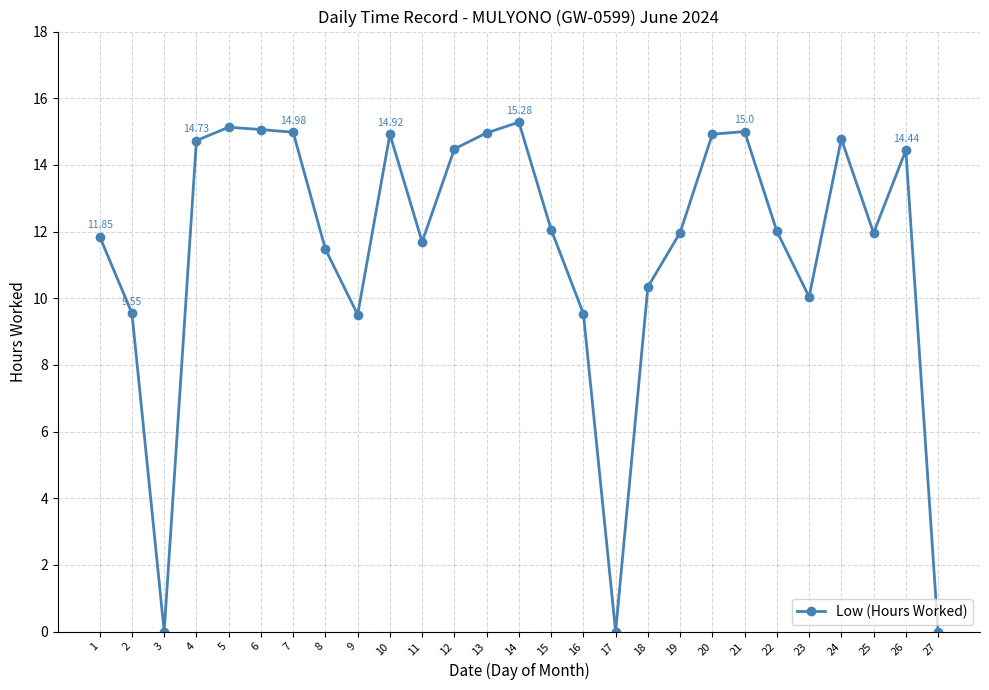

What is the average value?

11.5